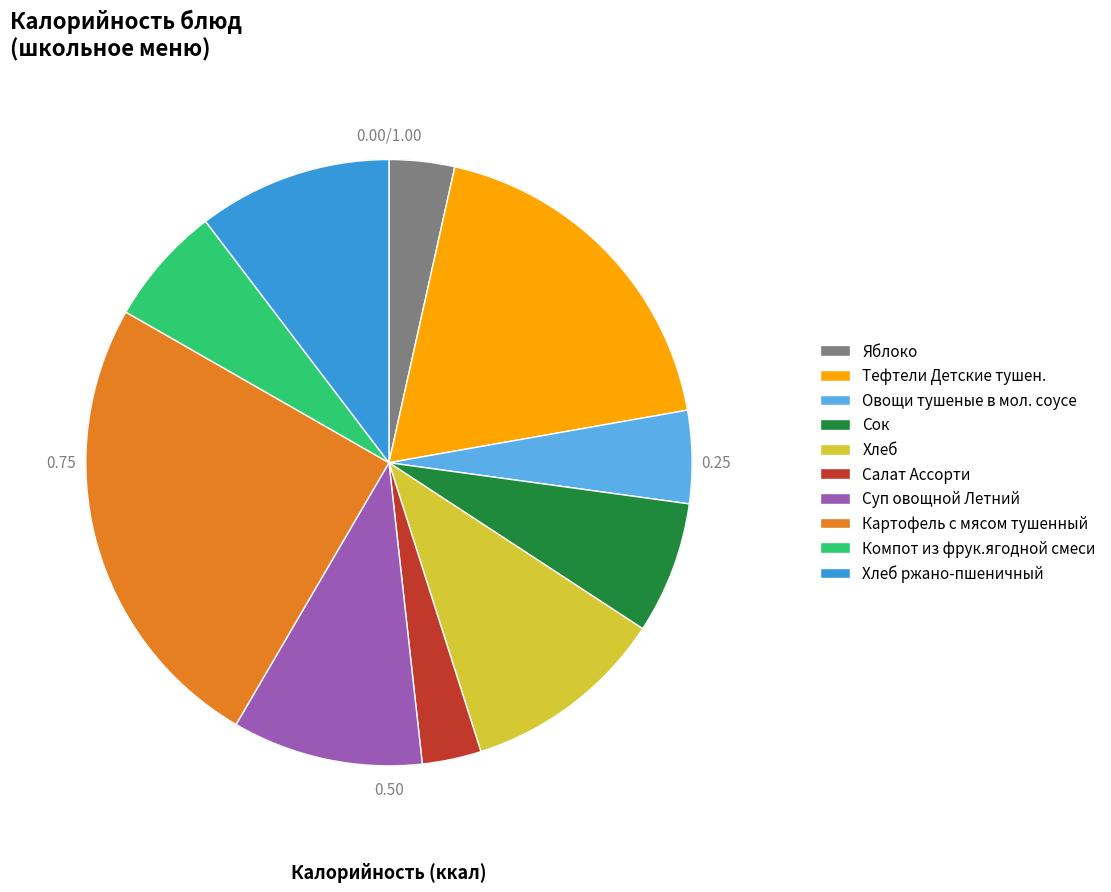

Do Компот из фрук.ягодной смеси and Хлеб ржано-пшеничный together represent more than half of the pie?

No